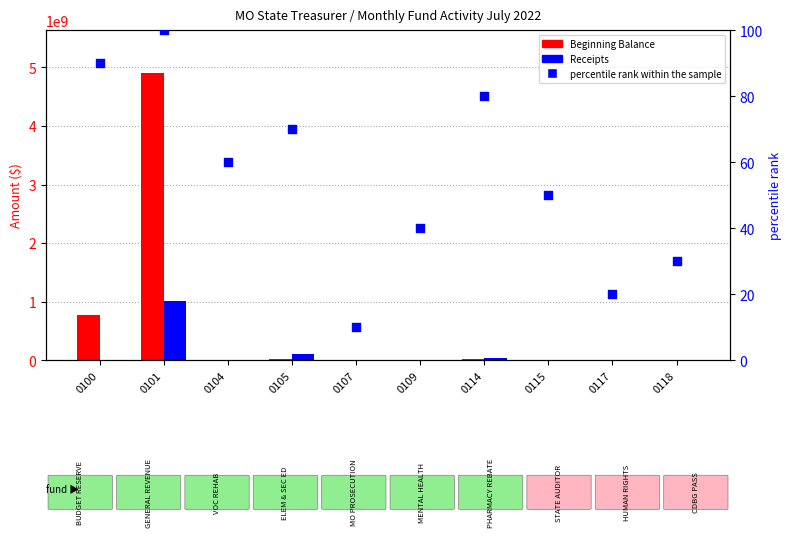

Is the value of Receipts at 0105 greater than the value of percentile rank within the sample at 0100?

Yes